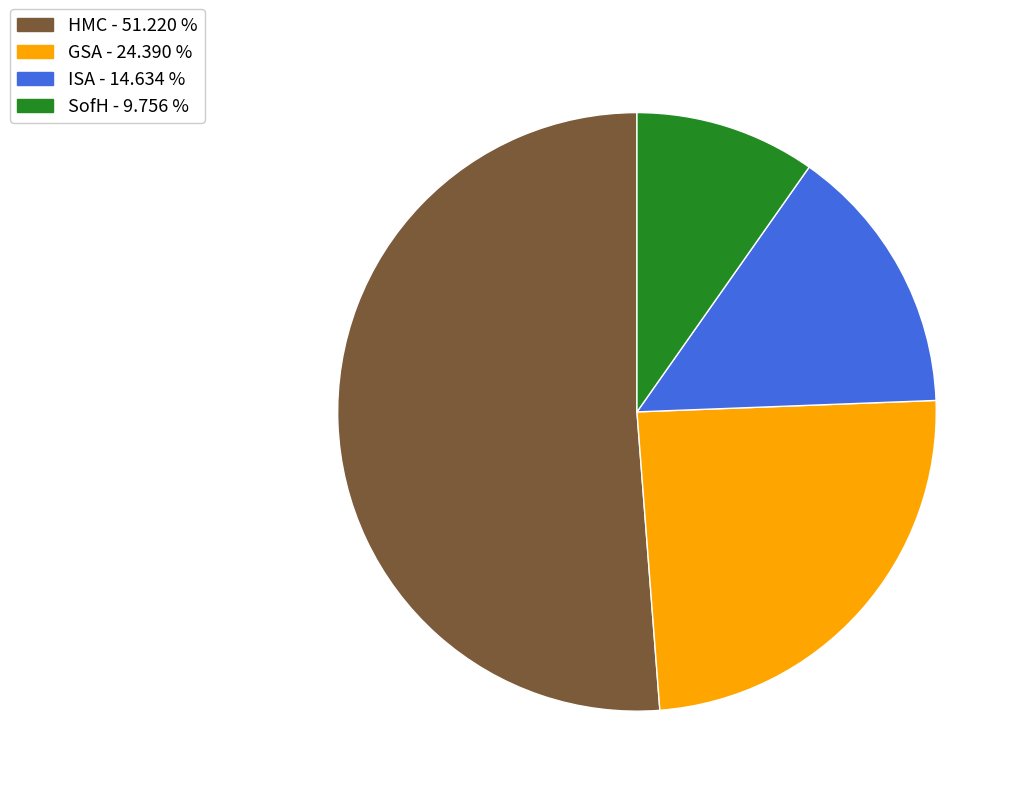

Which slice is the largest?

HMC